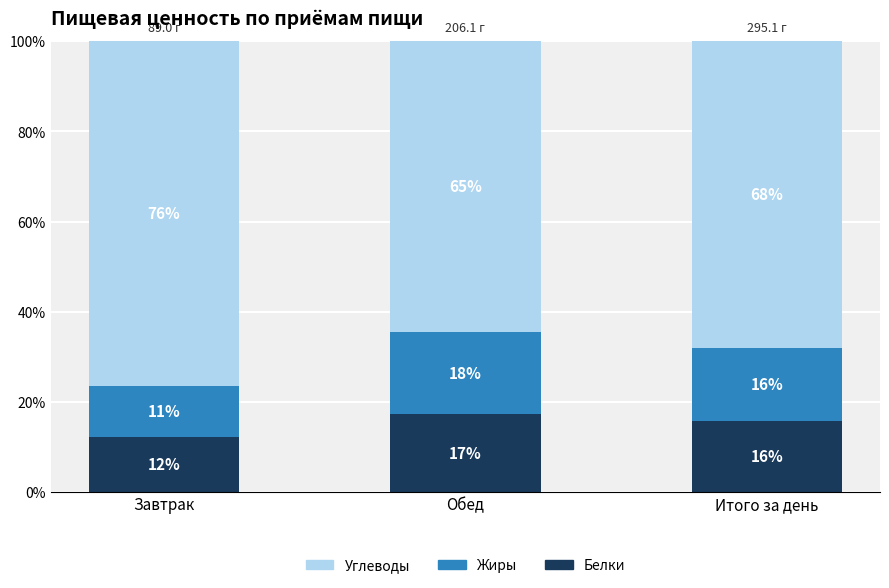

How many bars are there in total?

3